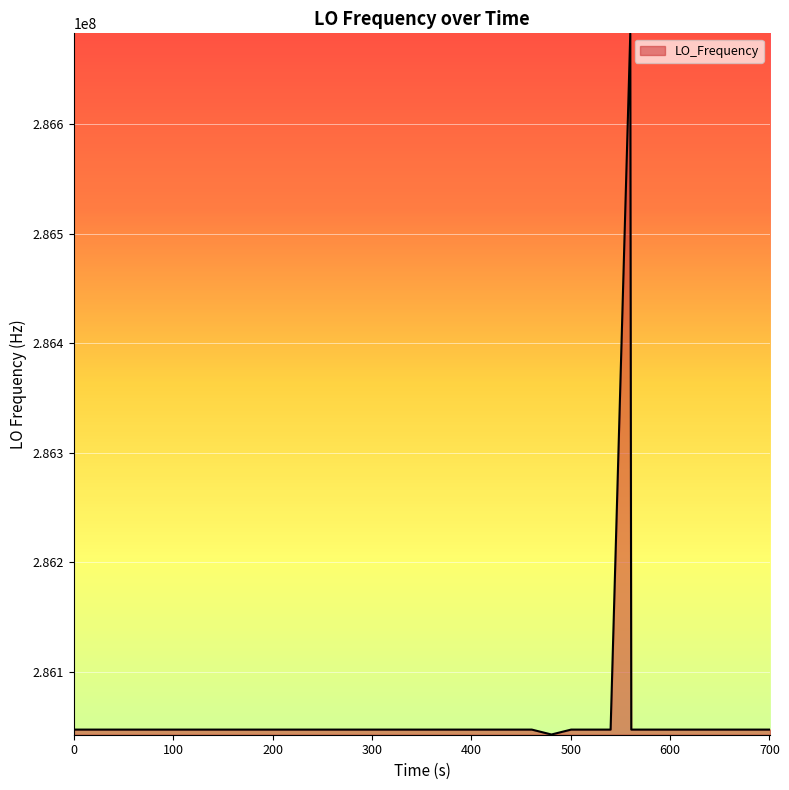

What is the sum of all values?

11442511252.7